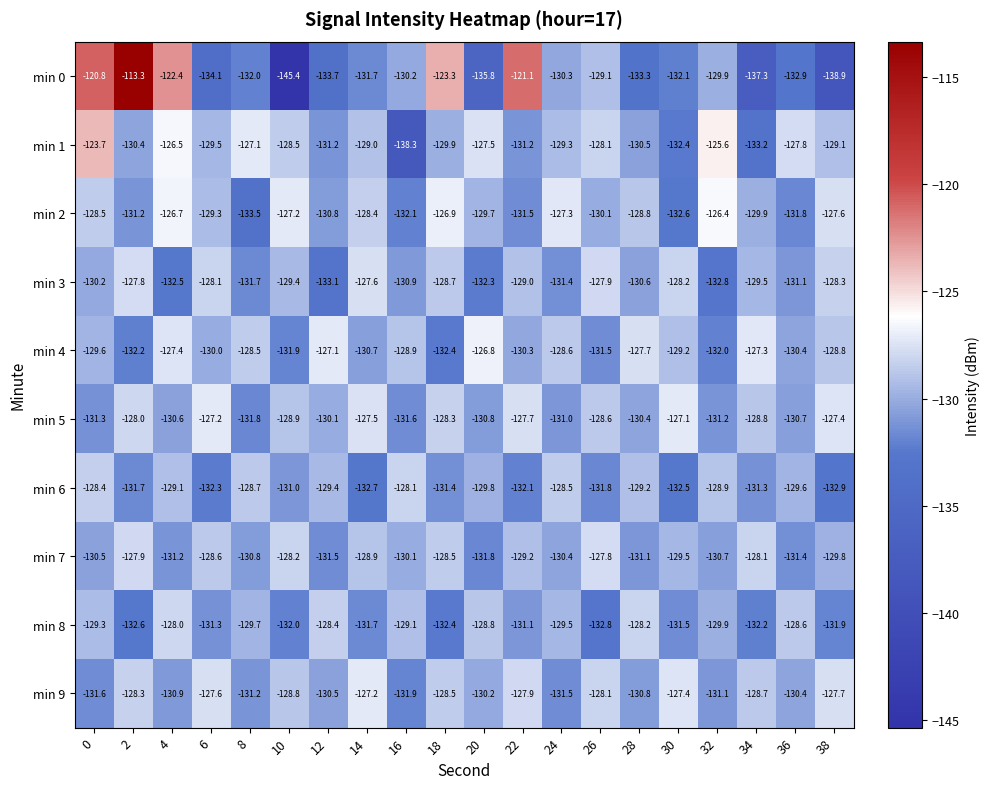

Which series has the largest total across all categories?

min 1